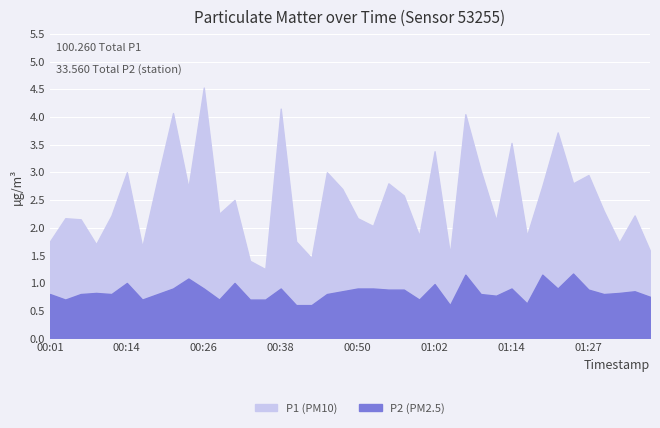

What is the average value of the P2 series?

0.8